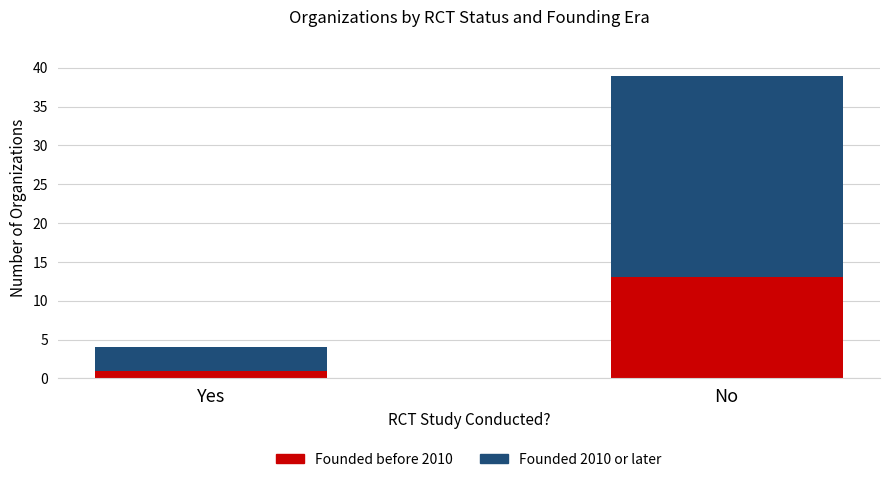

What is the average value of the Founded before 2010 series?

7